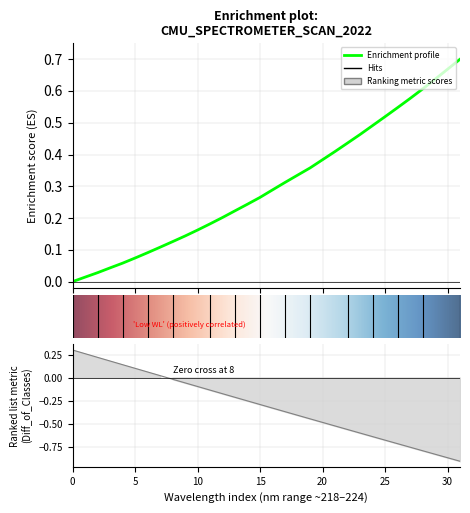

The value at 15 is 0.1. True or false?

False